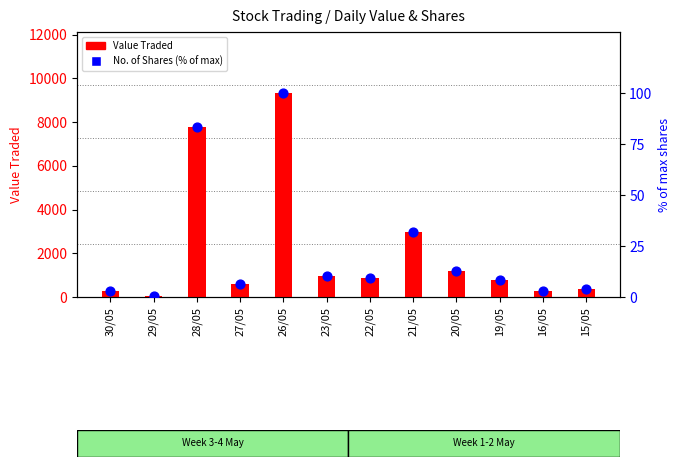

Which series has the widest spread of Y values?

Value Traded